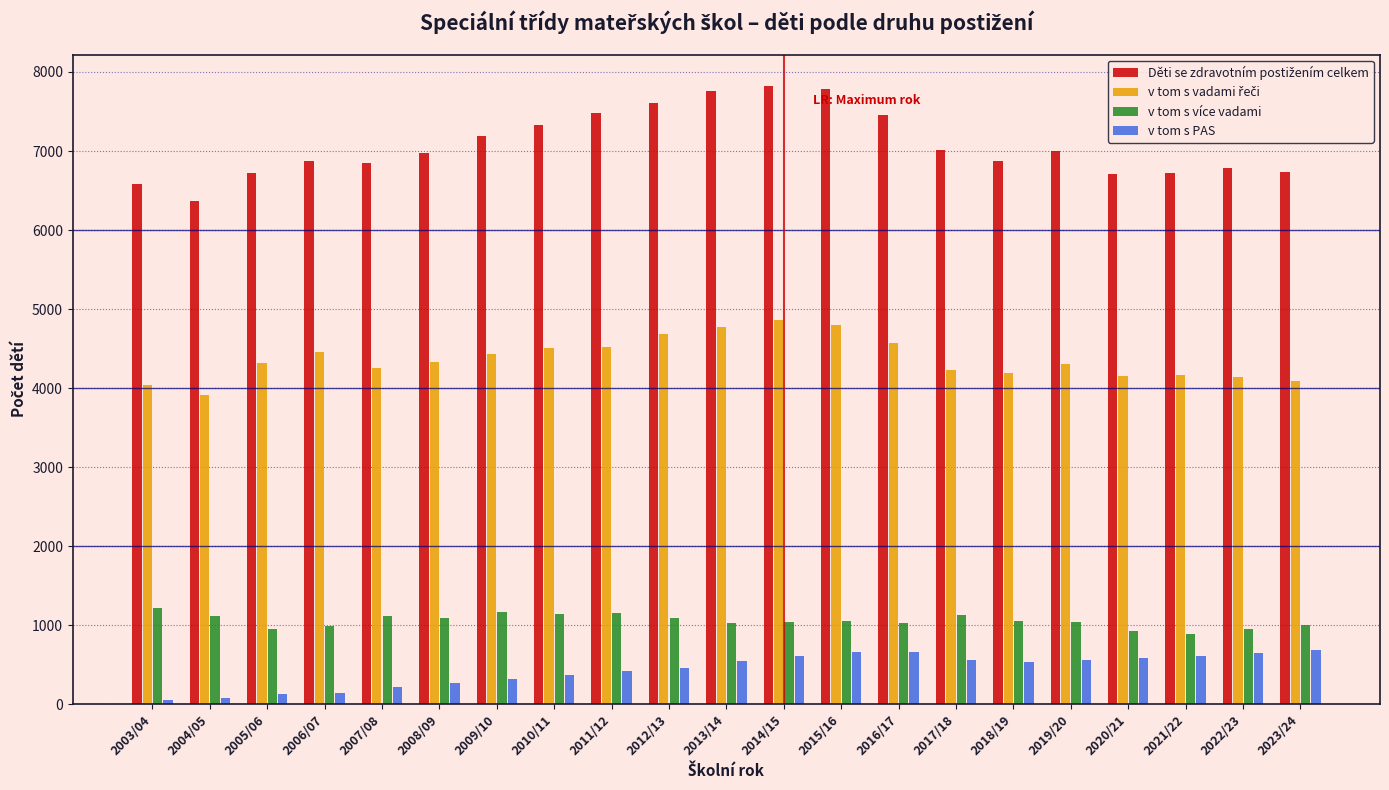

What is the difference between the second highest and second lowest values in the v tom s PAS series?

584